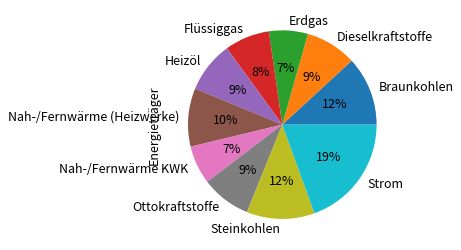

How many segments does this pie chart have?

10